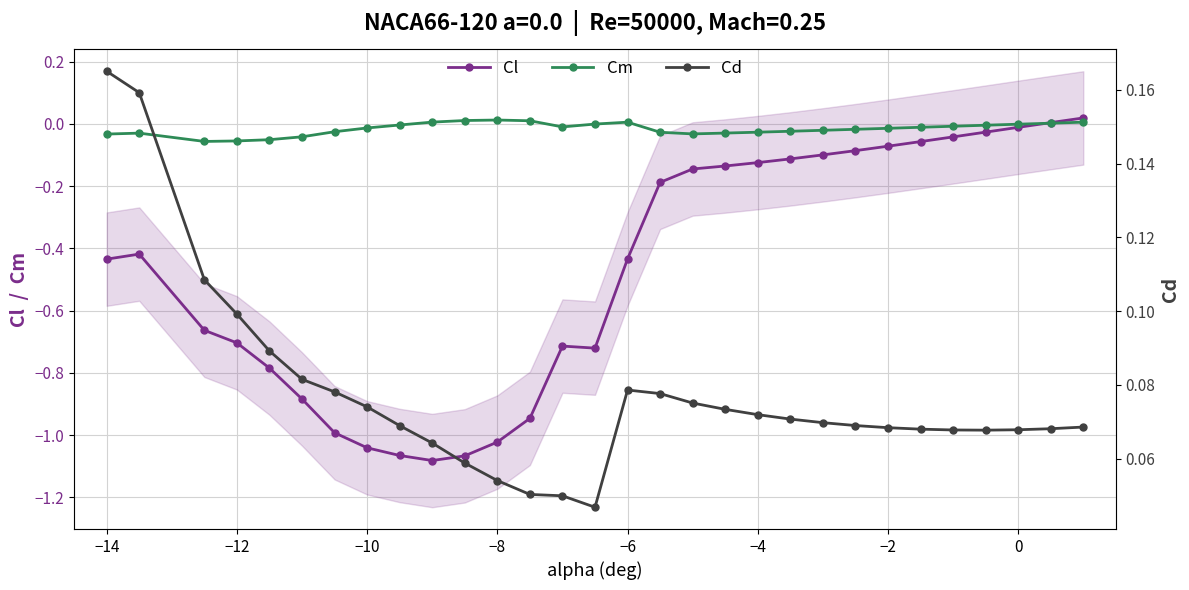

What are all the series names shown in the legend?

Cl, Cm, Cd